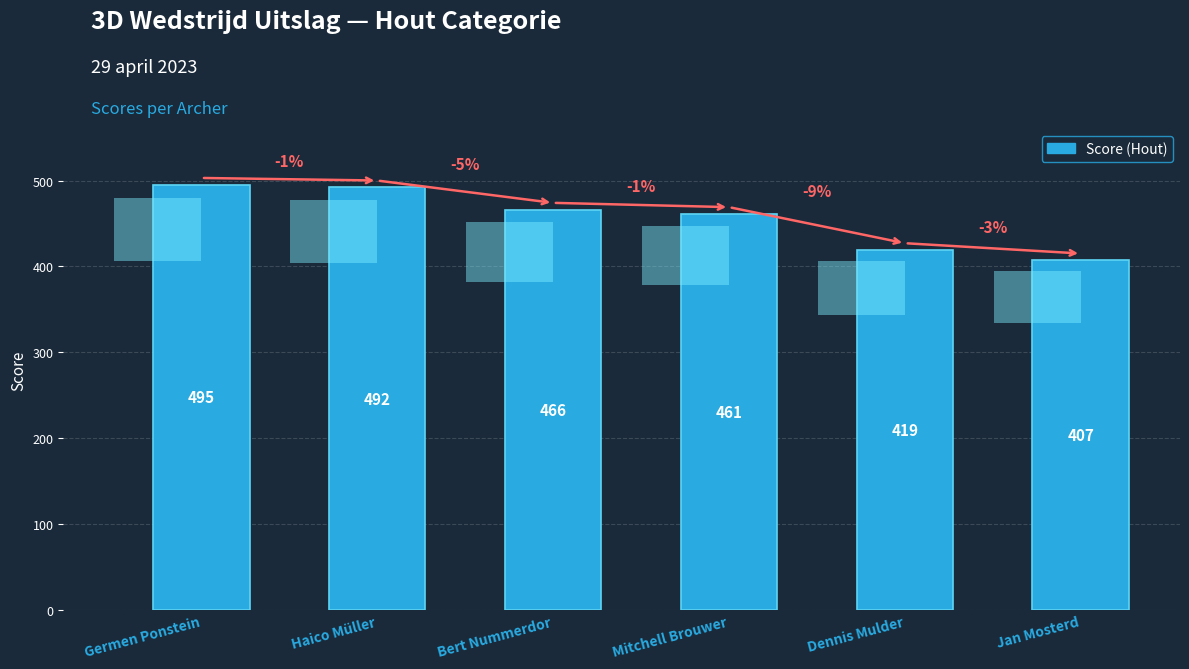

What is the smallest value displayed?

407